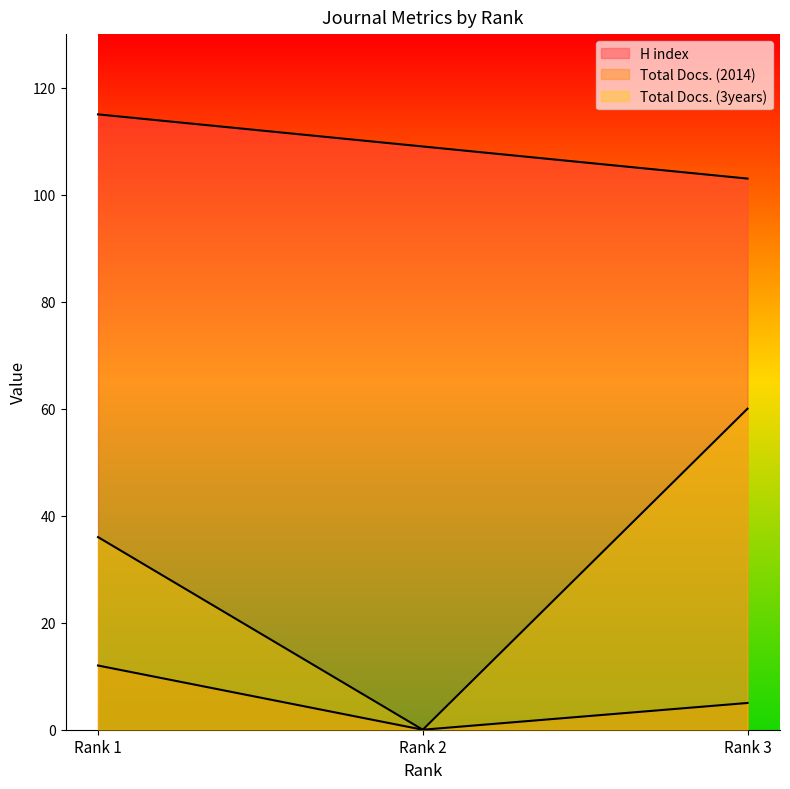

At which label does Total Docs. (3years) reach its peak?

Rank 3